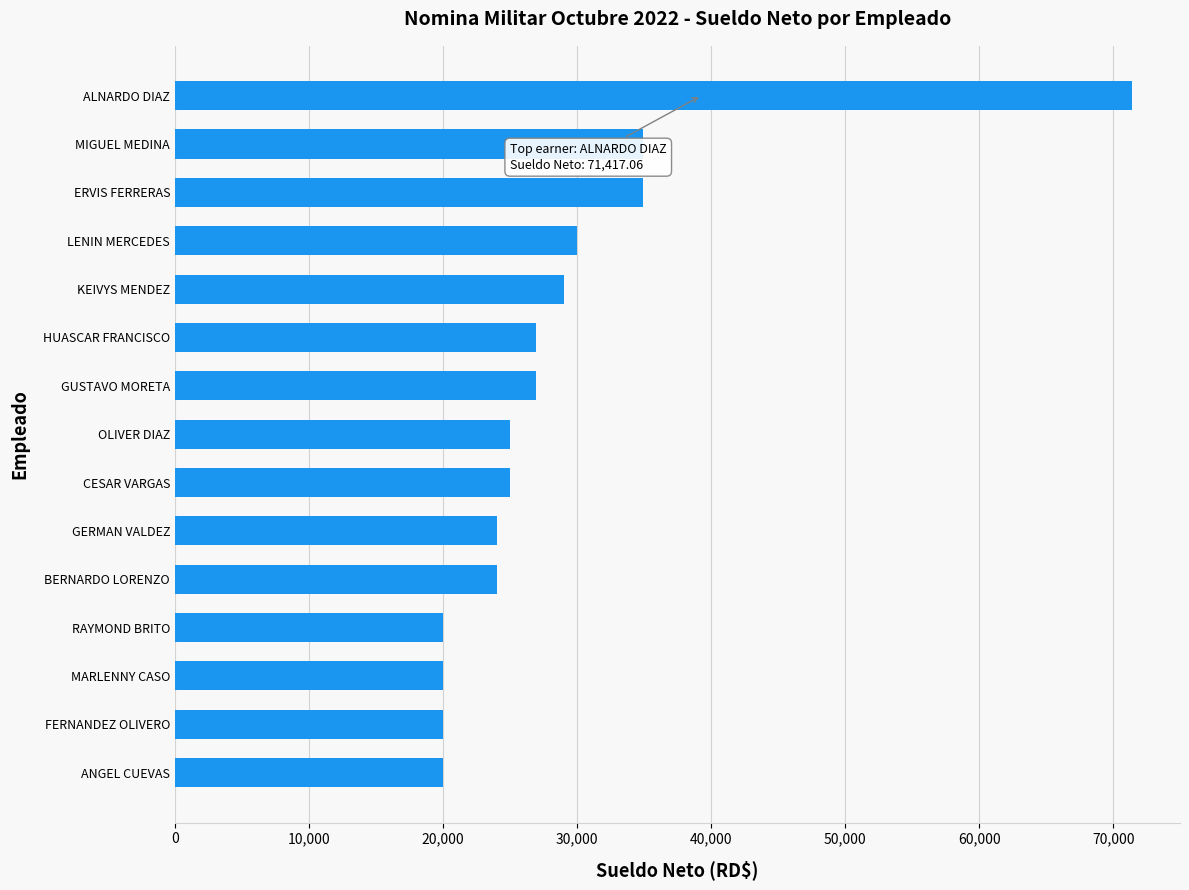

At which category does the chart reach its peak across all series?

ALNARDO DIAZ